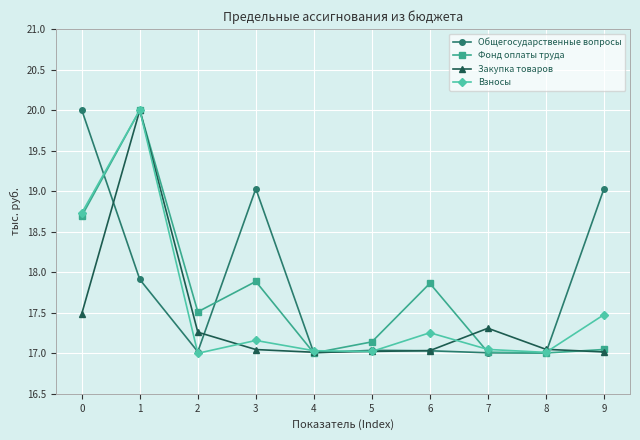

What is the spread (max minus min) of values at 1?

2.1